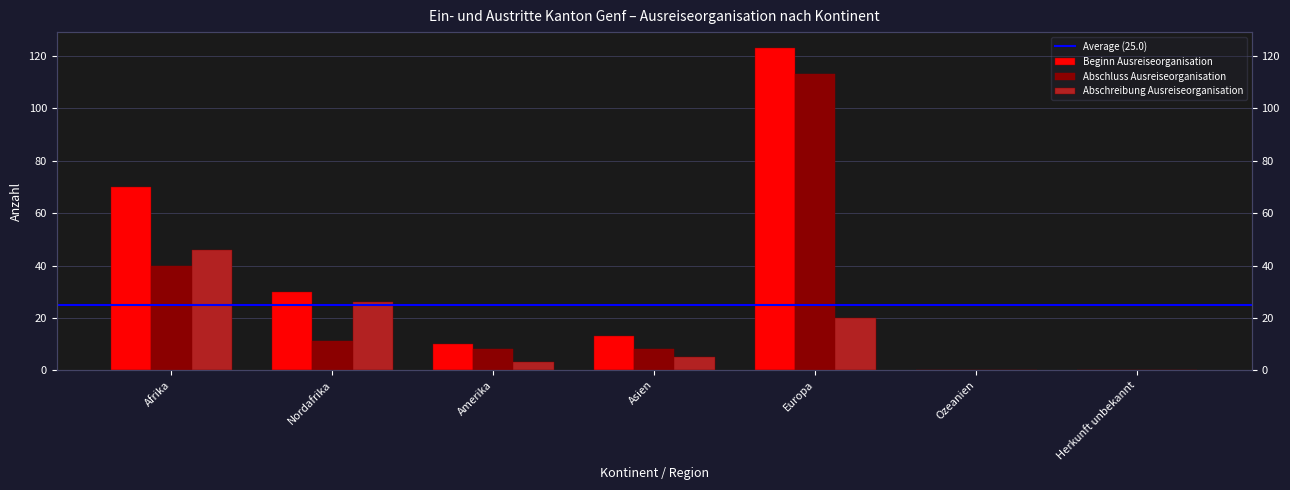

Which series changed the most between Afrika and Europa?

Abschluss Ausreiseorganisation